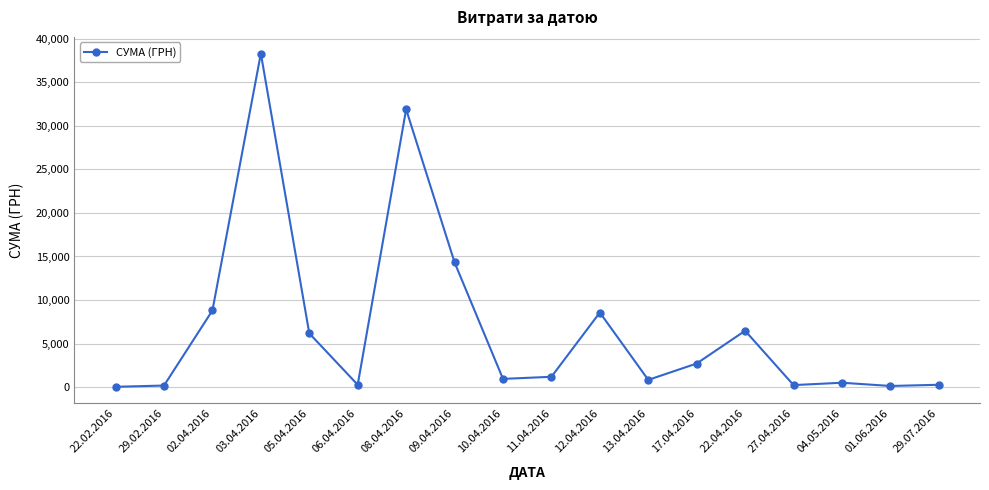

At which label does the data first exceed 1186?

02.04.2016